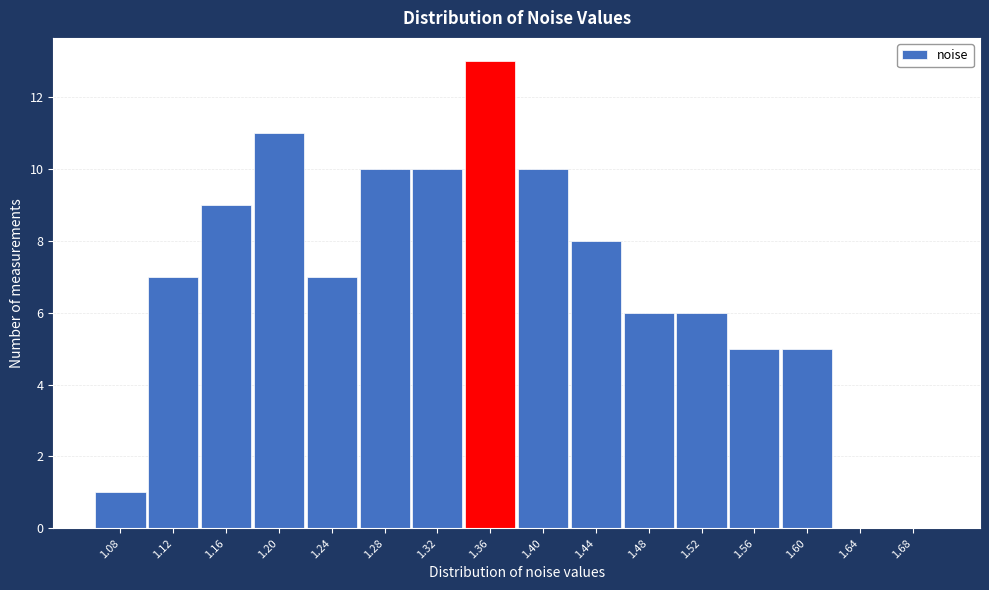

Reading left to right, transcribe all the data shown in this chart.

1.08=1	1.12=7	1.16=9	1.20=11	1.24=7	1.28=10	1.32=10	1.36=13	1.40=10	1.44=8	1.48=6	1.52=6	1.56=5	1.60=5	1.64=0	1.68=0